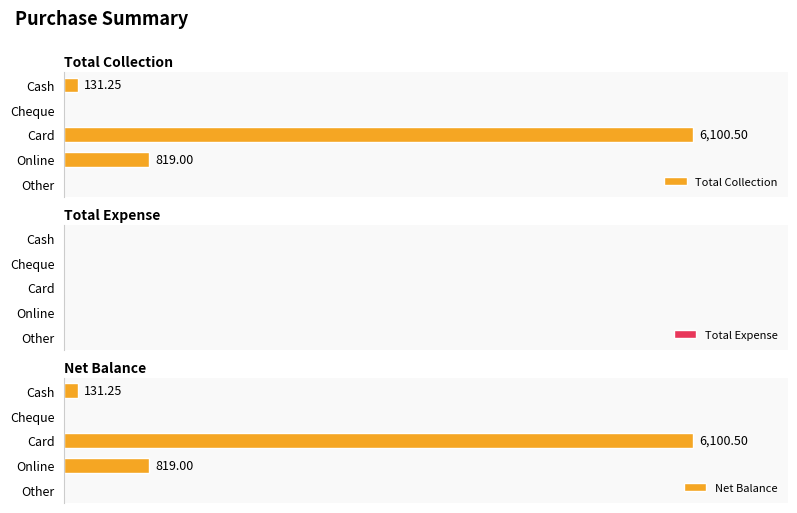

At how many categories does at least one series exceed 4497?

1